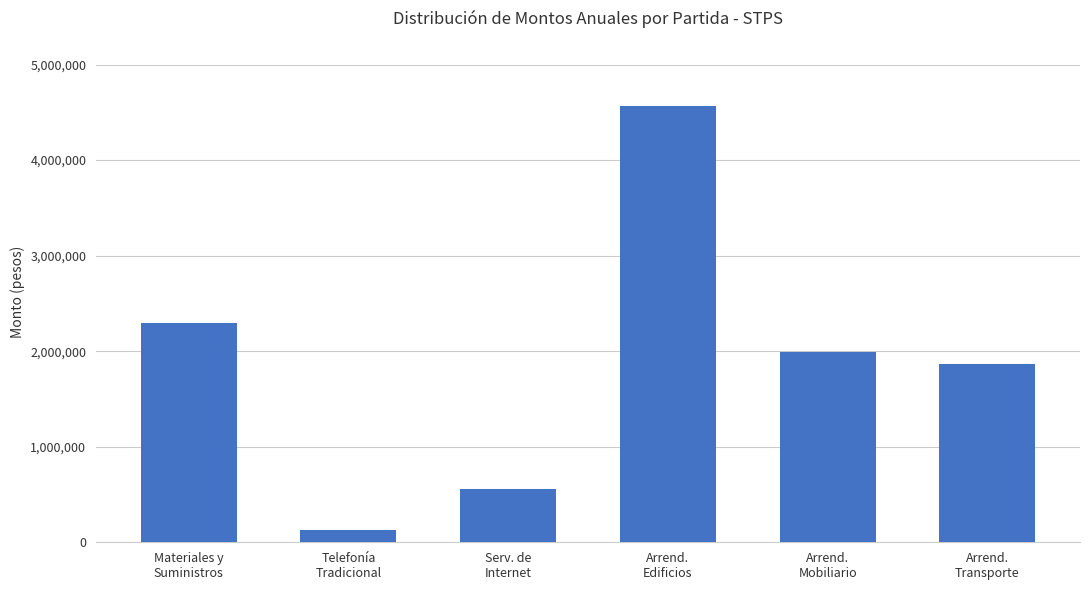

What is the difference between the maximum and minimum values?

4430954